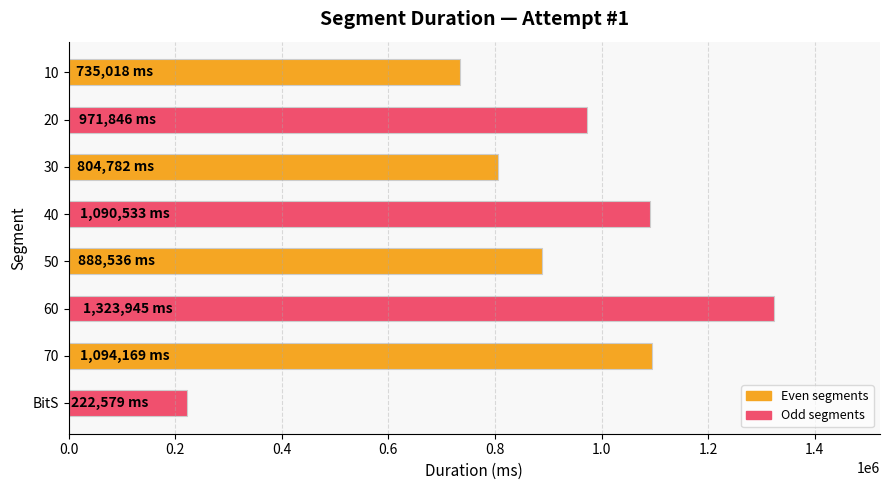

Where is the data nearest to the value 773262?

30